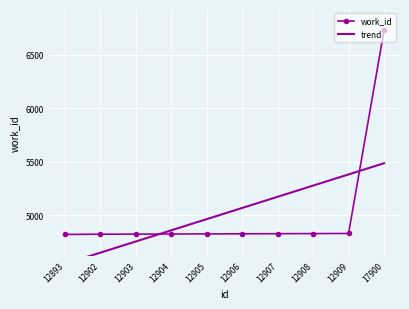

Is this an area chart (filled region under the line)?

No